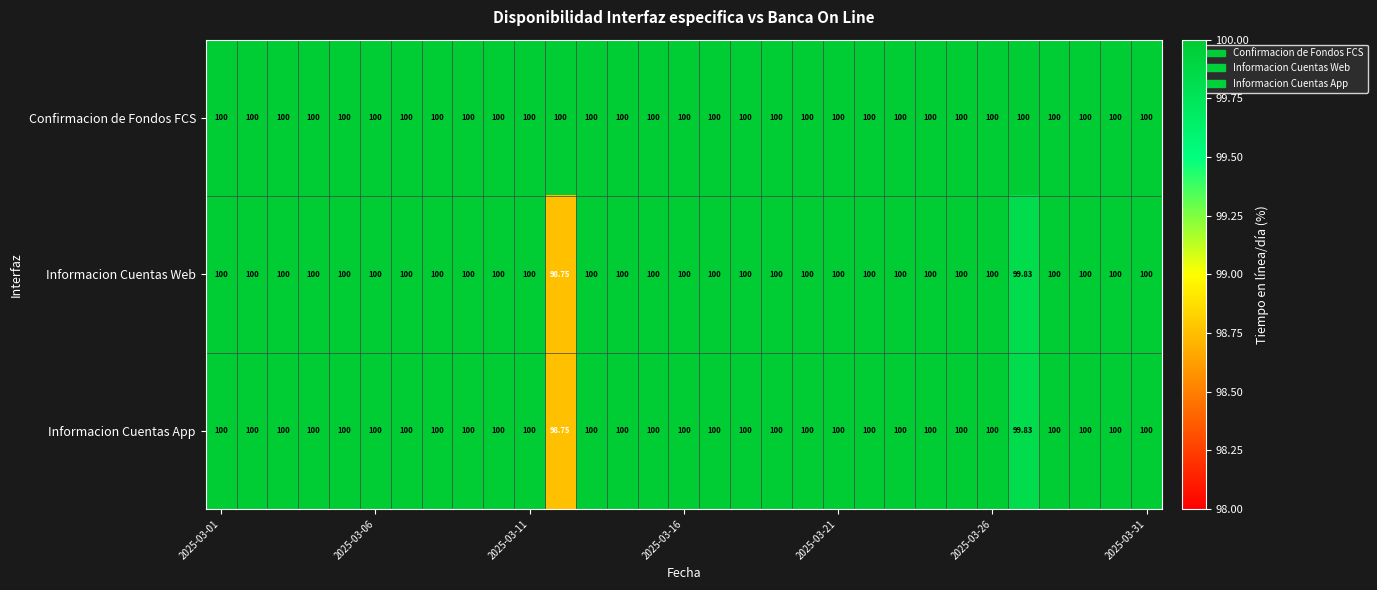

Which series has the largest total across all categories?

Confirmacion de Fondos FCS